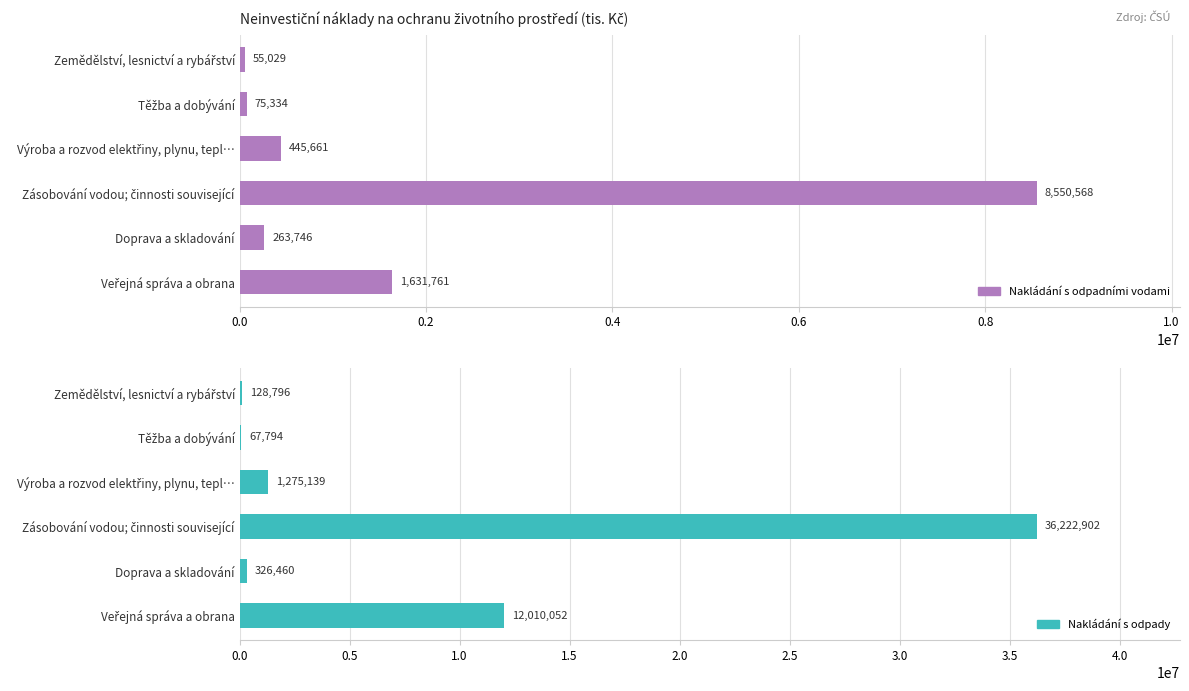

How many groups of bars are there?

6